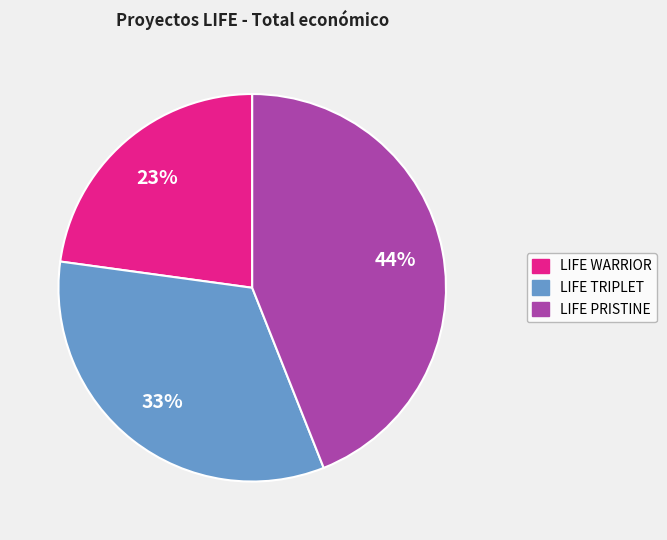

Does LIFE PRISTINE account for over 50% of the chart?

No